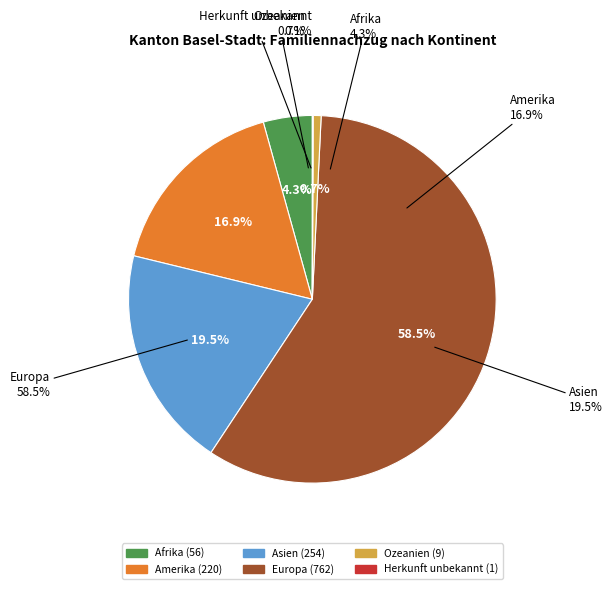

What percentage is the Asien slice, to the nearest percent?

20%